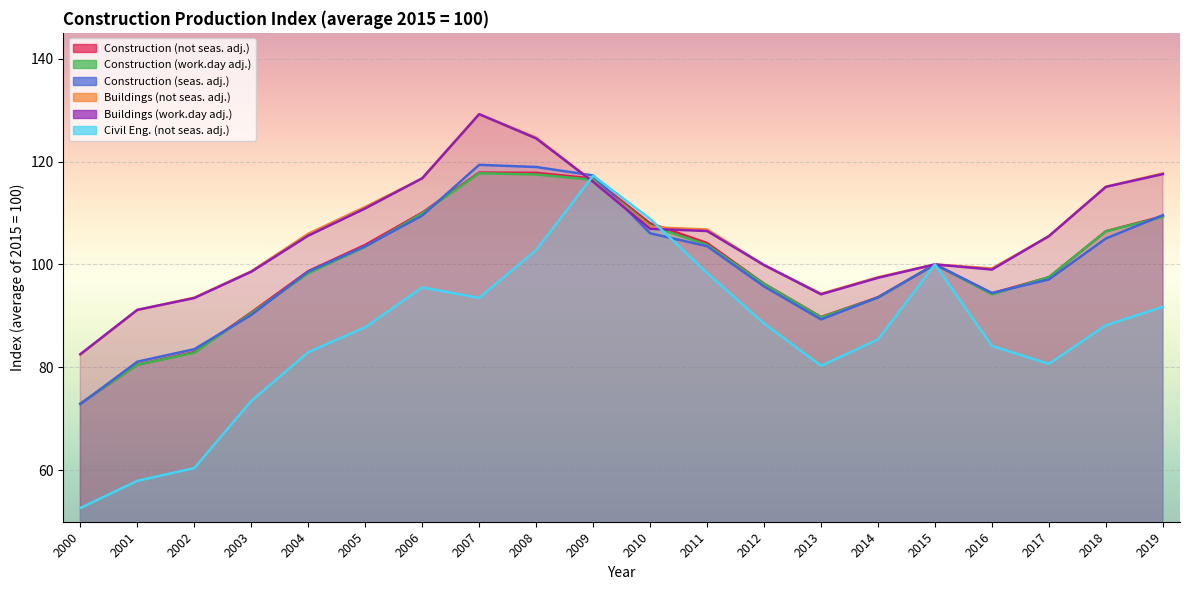

What is the value of the Buildings (not seas. adj.) point at the 7th from the left?

116.7